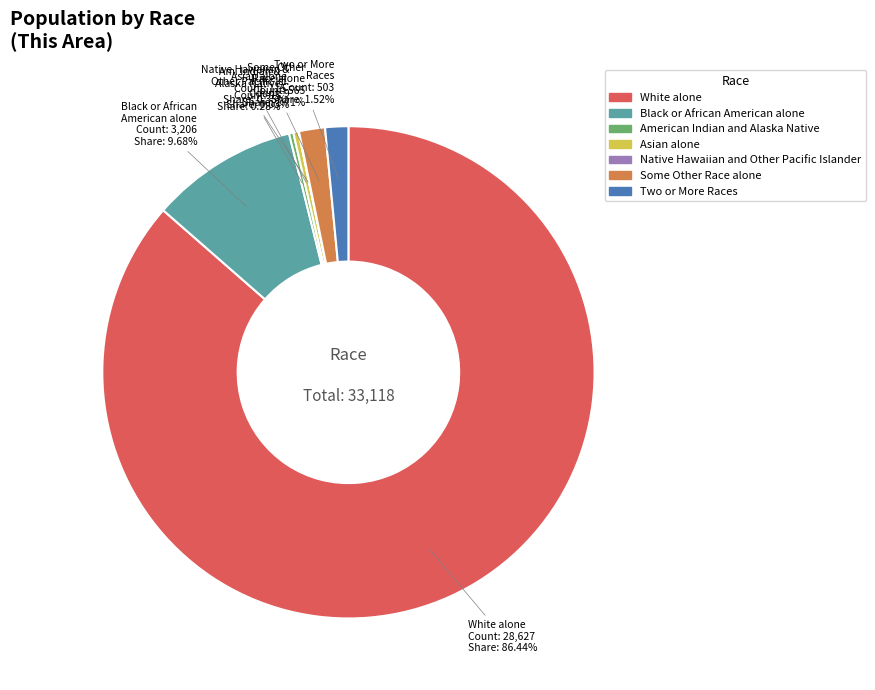

What is the majority slice?

White alone